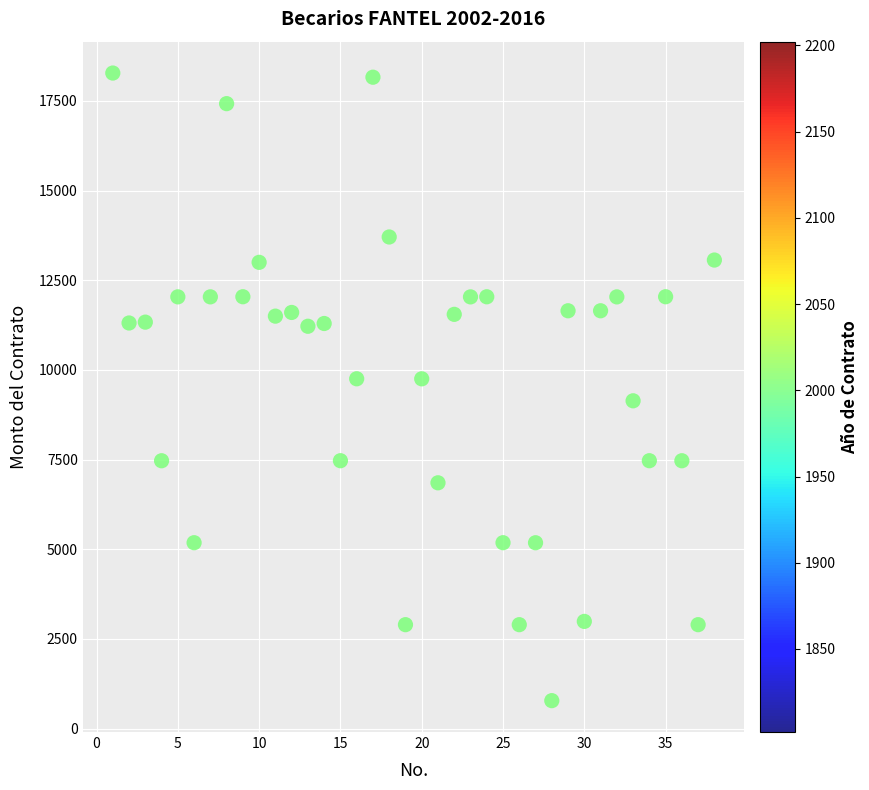

What is the range of Y values (max minus min)?

17496